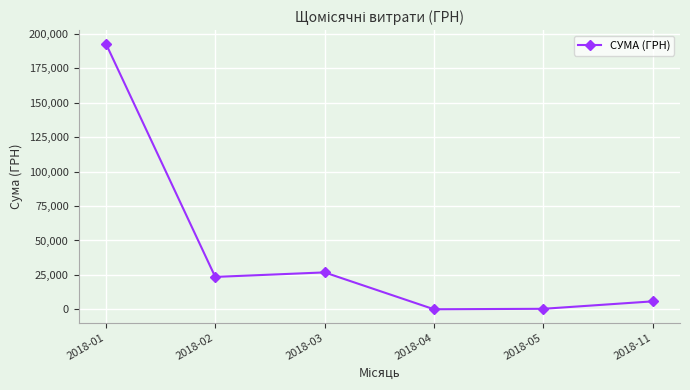

How many interior local valleys (lower than both neighbors) does the data have?

2